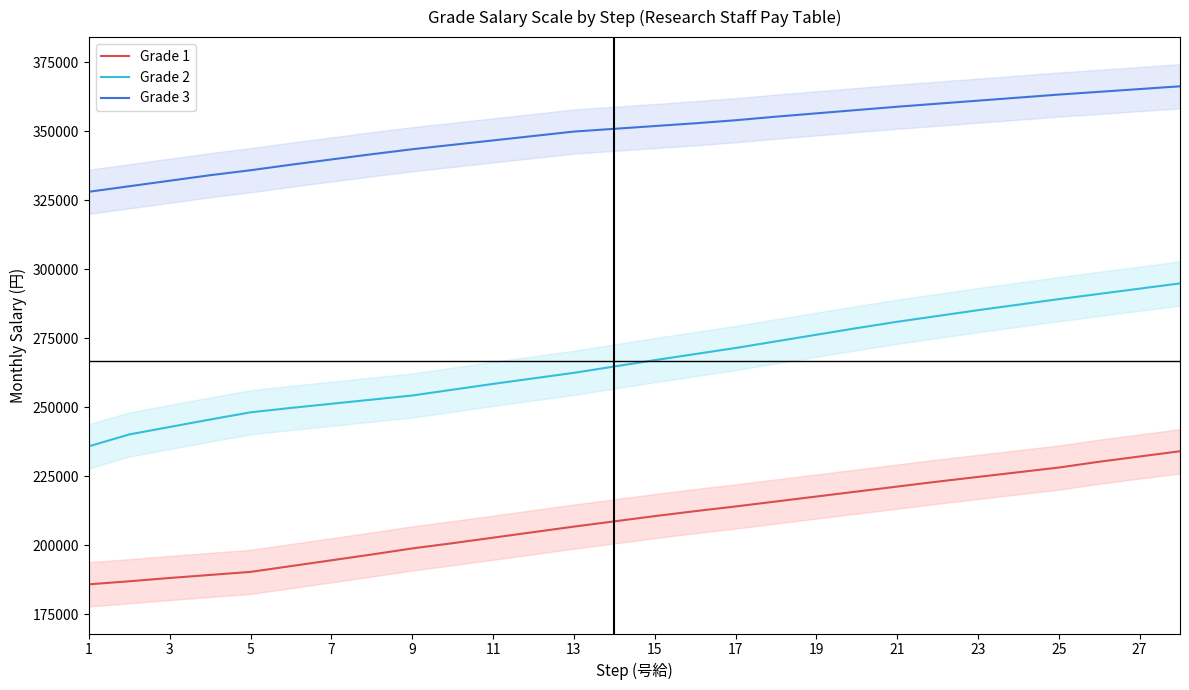

True or false: Grade 2 and Grade 3 cross at least once.

False